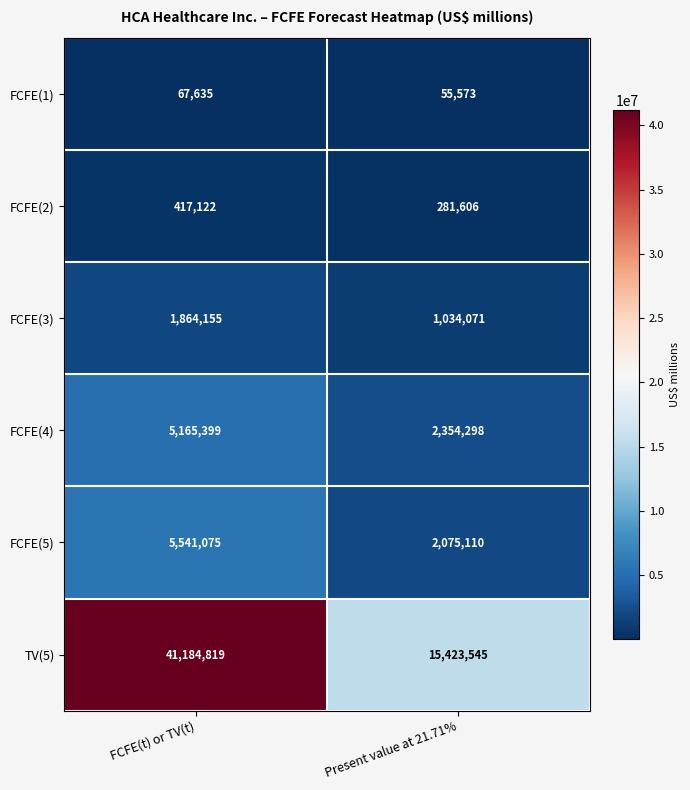

Rank the series at Present value at 21.71% from lowest to highest value.

FCFE(1), FCFE(2), FCFE(3), FCFE(5), FCFE(4), TV(5)